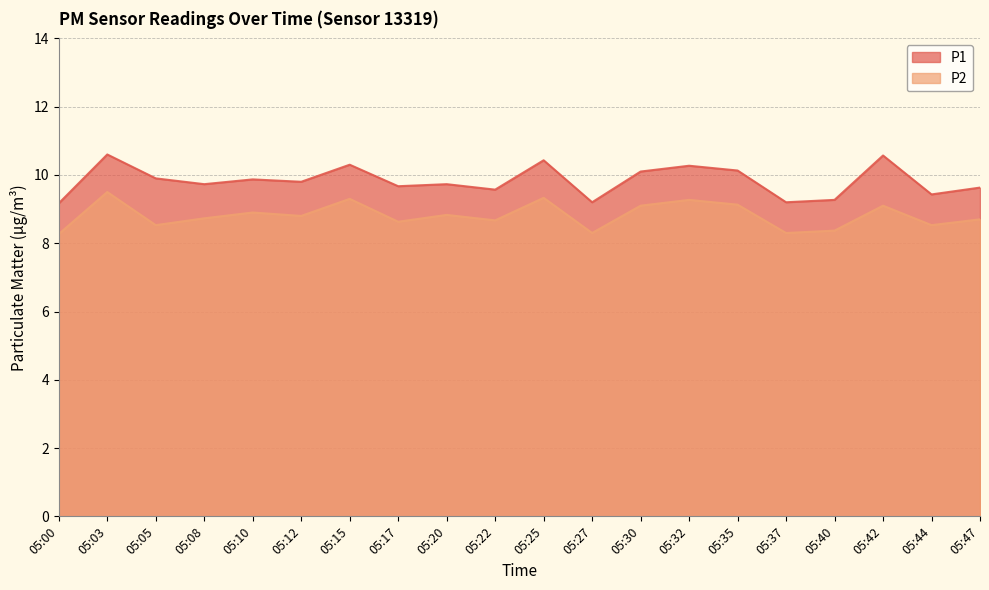

True or false: P2 has a value of 13.4 at 05:17.

False